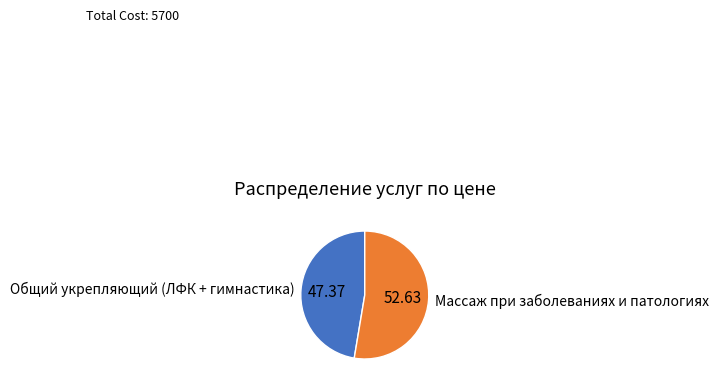

How many slices are in this pie chart?

2